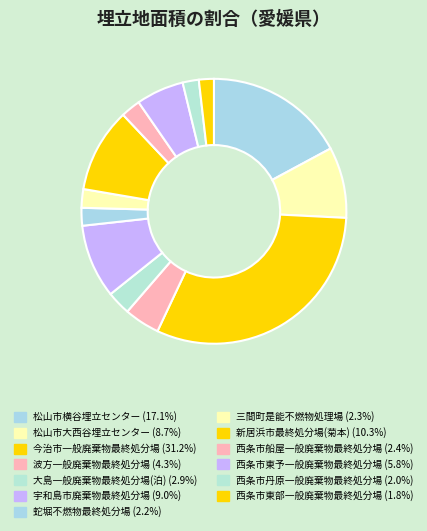

To the nearest percent, what portion does 宇和島市廃棄物最終処分場 represent?

9%